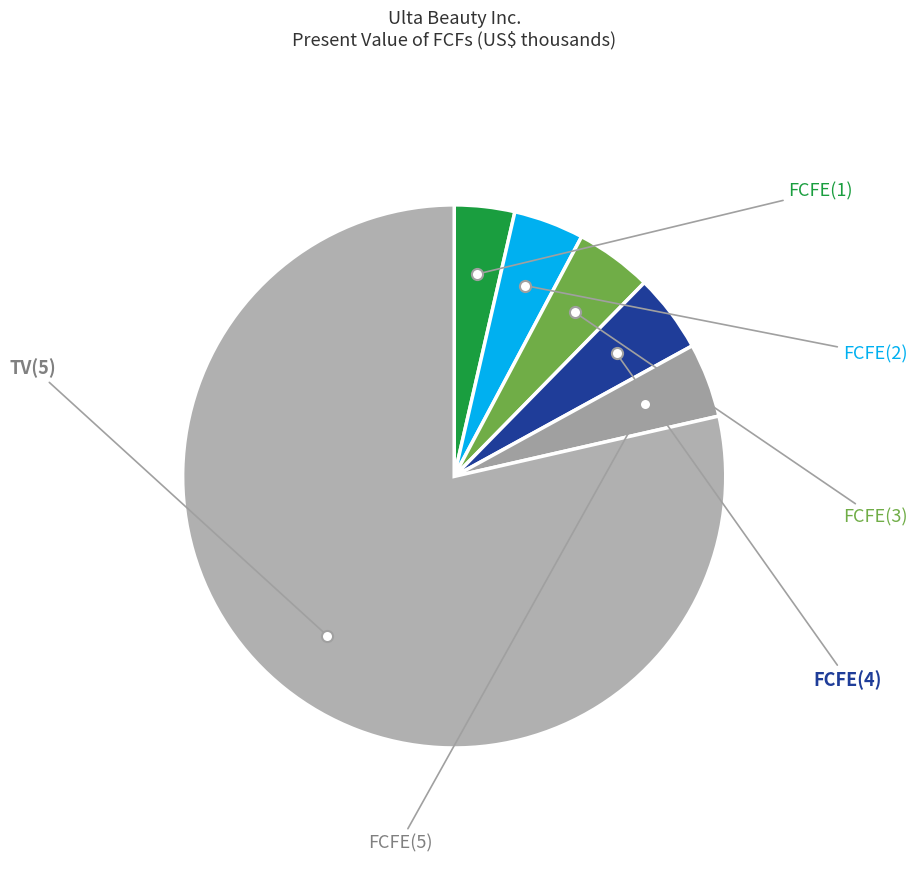

What percentage is the TV(5) slice, to the nearest percent?

79%